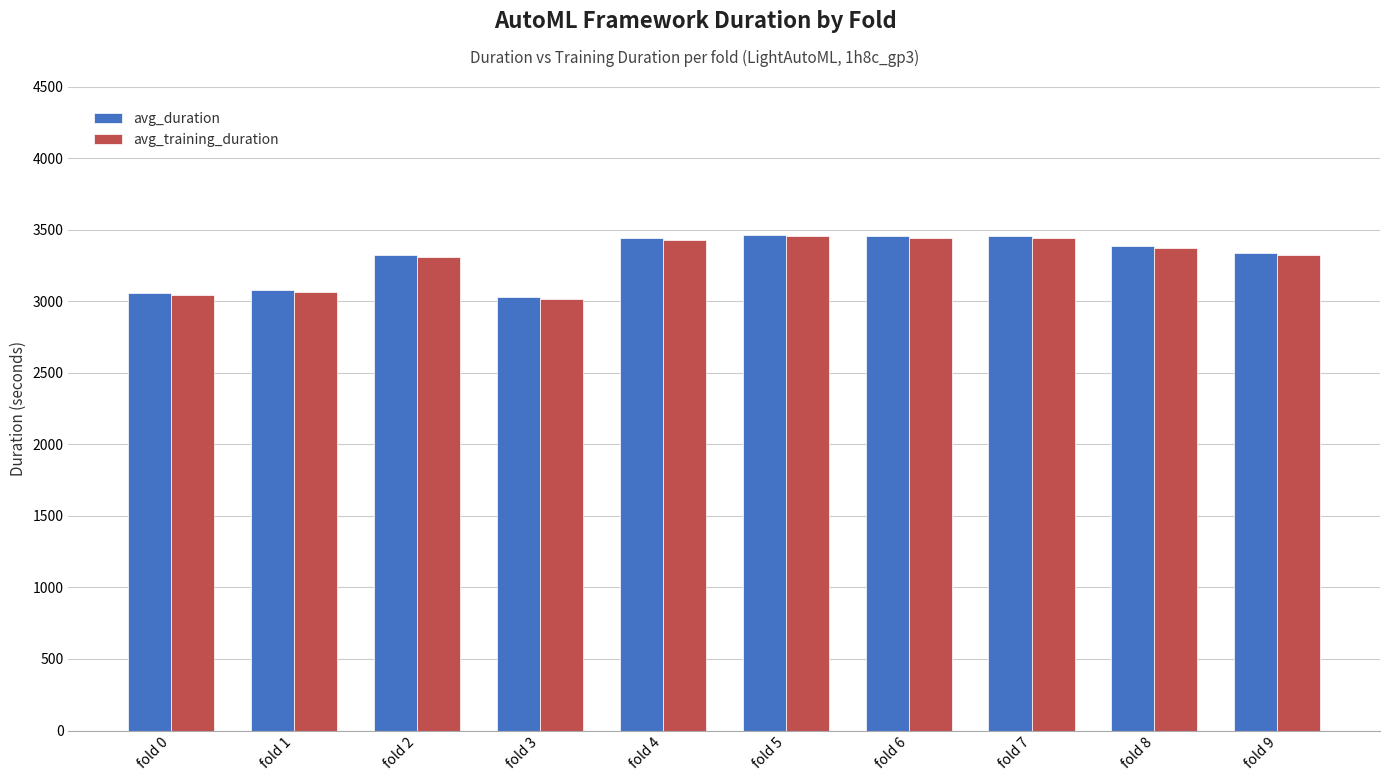

What is the approximate value of avg_duration at fold 5?

3463.7